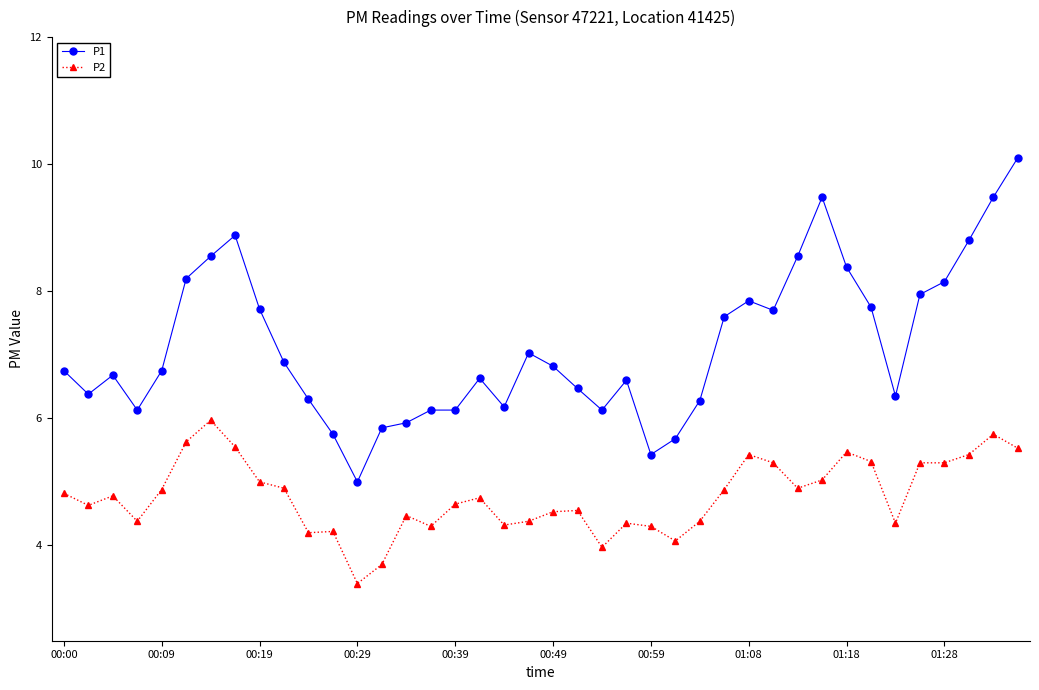

True or false: P1 and P2 intersect in this chart.

False